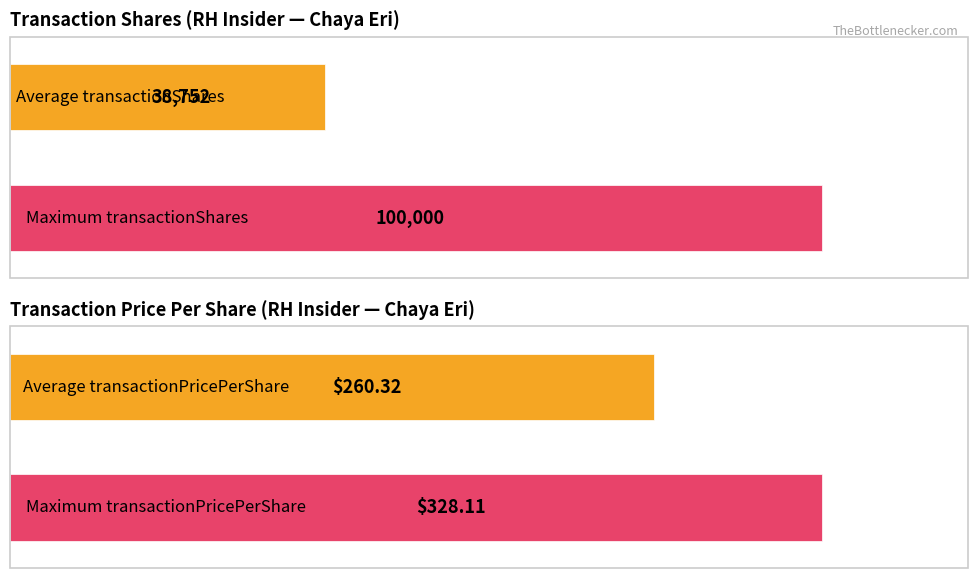

At 2013-10-16, list the series in order from largest to smallest.

transactionShares, transactionPricePerShare